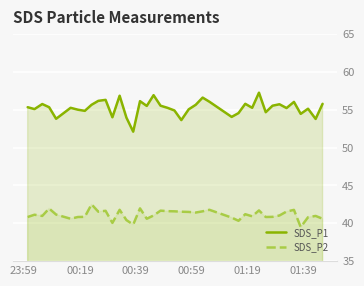

Which series has the widest spread of values?

SDS_P1